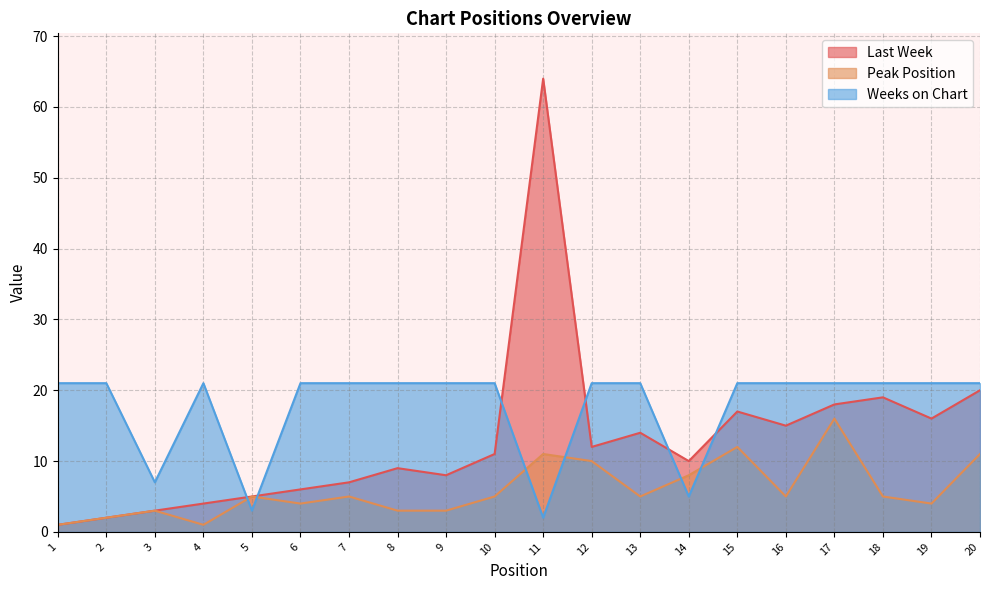

What are all the series names shown in the legend?

Last Week, Peak Position, Weeks on Chart